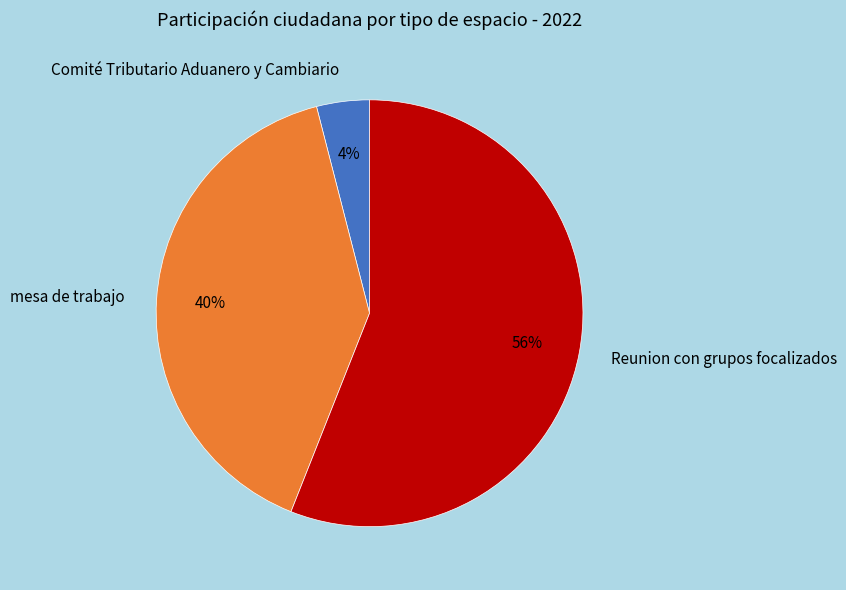

Which has a higher value, Comité Tributario Aduanero y Cambiario or mesa de trabajo?

mesa de trabajo